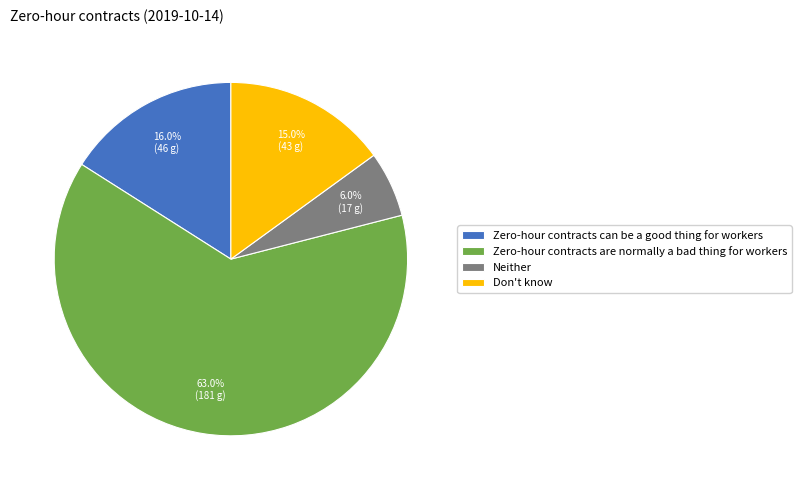

To the nearest percent, what percentage of the pie is Zero-hour contracts are normally a bad thing for workers?

63%